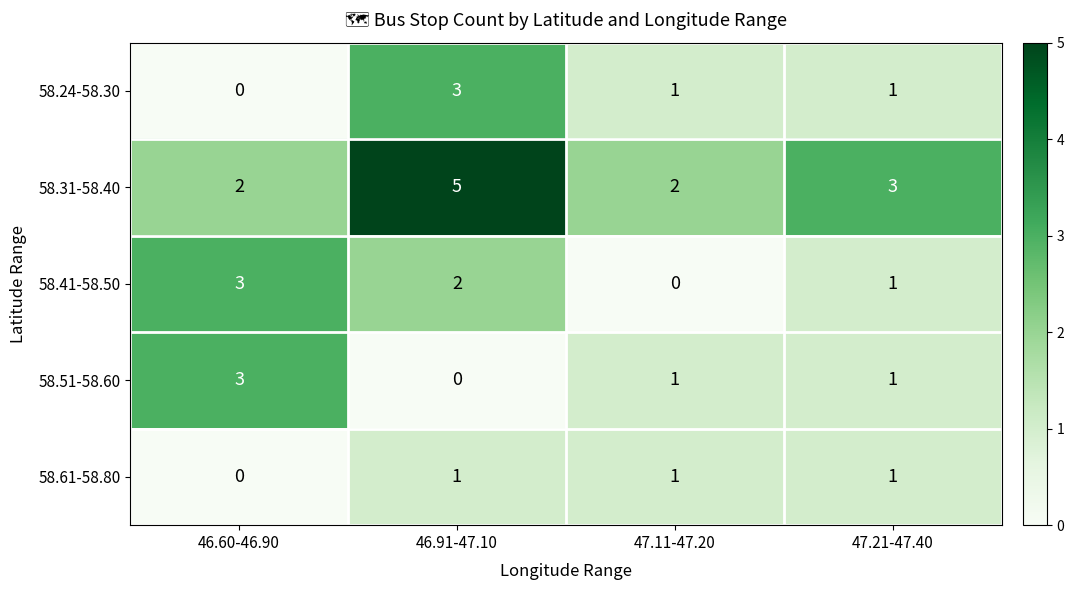

What is the sum of all 58.31-58.40 values?

12